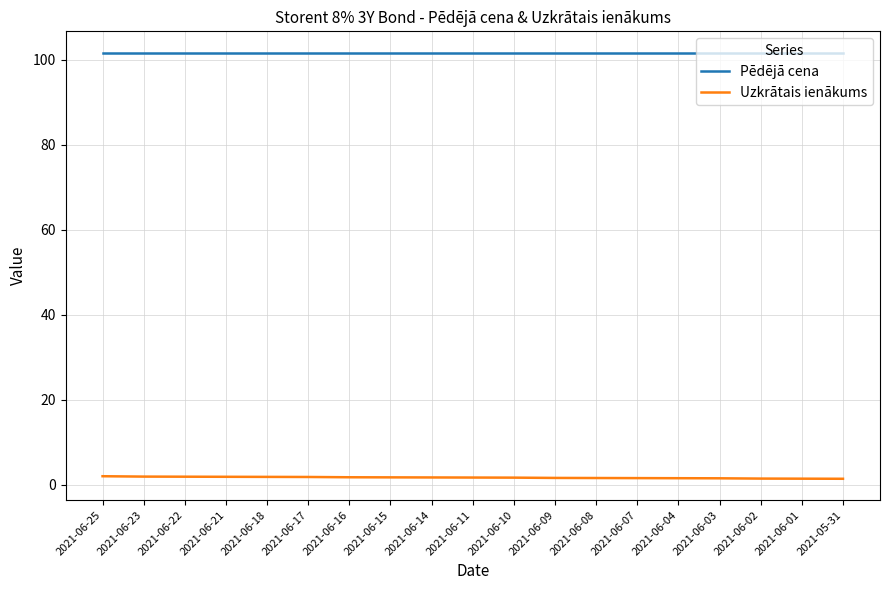

What position from the left is 2021-06-14?

9